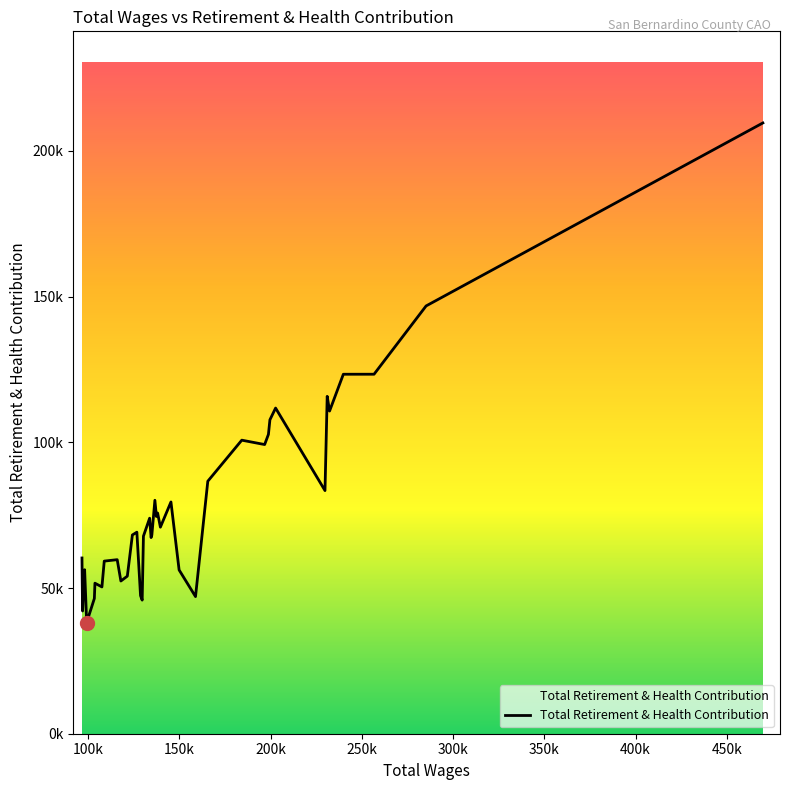

Does the chart display data point markers on the line(s)?

No